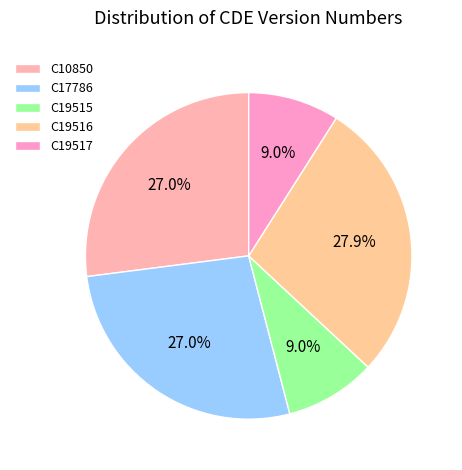

Count the number of slices in the pie.

5